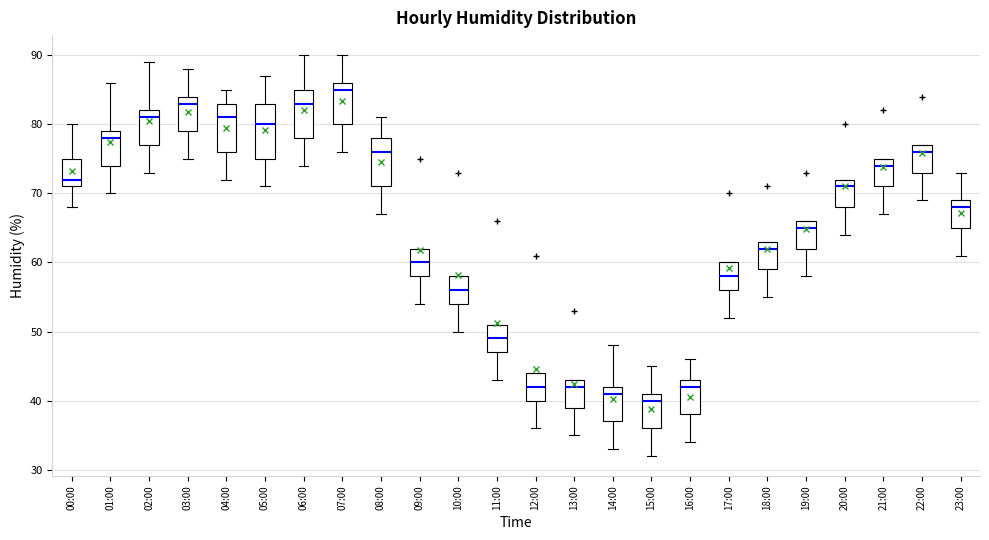

Reading left to right, transcribe this box plot: for each box, give where its median line is, the range the box spans, and where its two whiskers end, as read against the y-axis. The values are not printed on the chart, so give them approximately, as read against the axis.

00:00: median 72, box 71 to 75, whiskers 68 to 80
01:00: median 78, box 74 to 79, whiskers 70 to 86
02:00: median 81, box 77 to 82, whiskers 73 to 89
03:00: median 83, box 79 to 84, whiskers 75 to 88
04:00: median 81, box 76 to 83, whiskers 72 to 85
05:00: median 80, box 75 to 83, whiskers 71 to 87
06:00: median 83, box 78 to 85, whiskers 74 to 90
07:00: median 85, box 80 to 86, whiskers 76 to 90
08:00: median 76, box 71 to 78, whiskers 67 to 81
09:00: median 60, box 58 to 62, whiskers 54 to 62
10:00: median 56, box 54 to 58, whiskers 50 to 58
11:00: median 49, box 47 to 51, whiskers 43 to 51
12:00: median 42, box 40 to 44, whiskers 36 to 44
13:00: median 42, box 39 to 43, whiskers 35 to 43
14:00: median 41, box 37 to 42, whiskers 33 to 48
15:00: median 40, box 36 to 41, whiskers 32 to 45
16:00: median 42, box 38 to 43, whiskers 34 to 46
17:00: median 58, box 56 to 60, whiskers 52 to 60
18:00: median 62, box 59 to 63, whiskers 55 to 63
19:00: median 65, box 62 to 66, whiskers 58 to 66
20:00: median 71, box 68 to 72, whiskers 64 to 72
21:00: median 74, box 71 to 75, whiskers 67 to 75
22:00: median 76, box 73 to 77, whiskers 69 to 77
23:00: median 68, box 65 to 69, whiskers 61 to 73